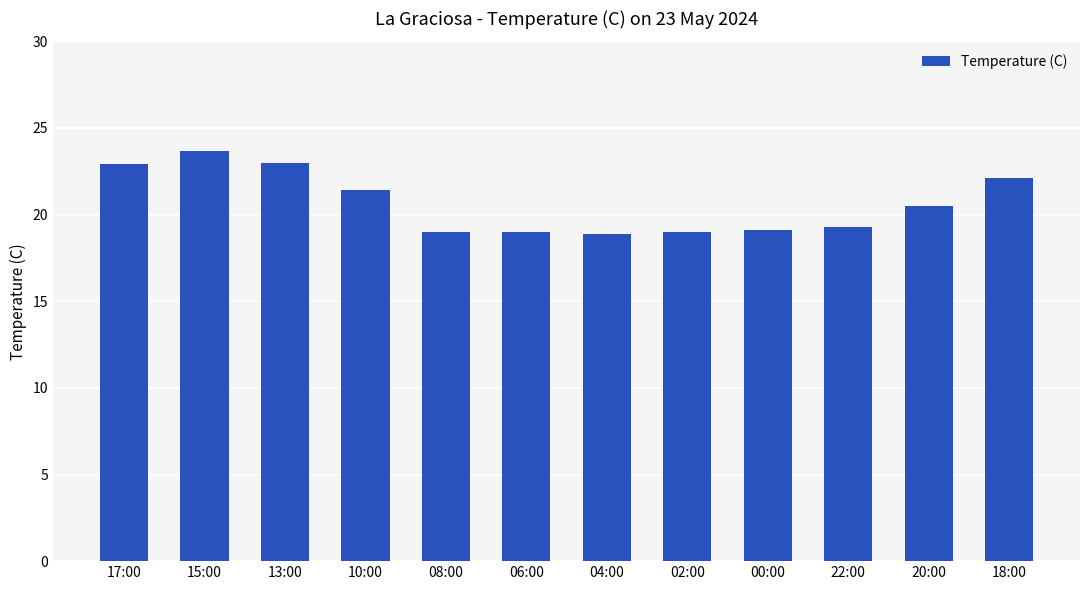

Approximately how many times larger is the value at 15:00 compared to 02:00?

1.2